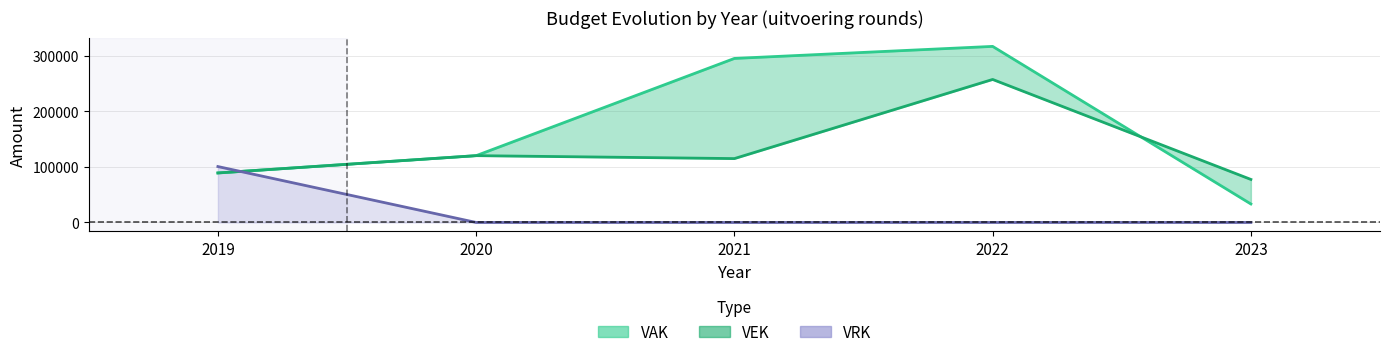

Read the VEK value at 2020.

120074